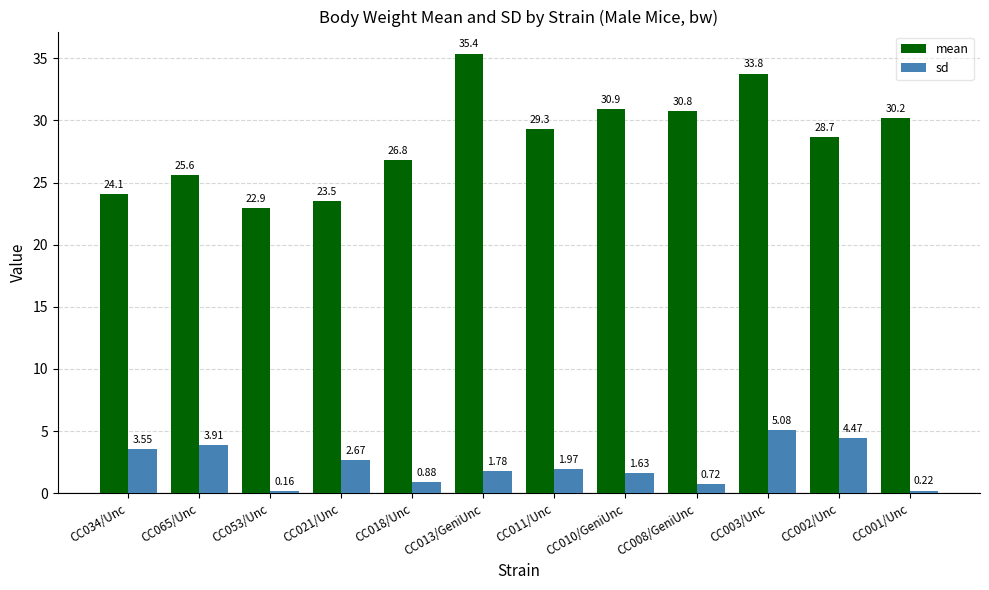

Rank the series by their maximum value, from highest to lowest.

mean, sd